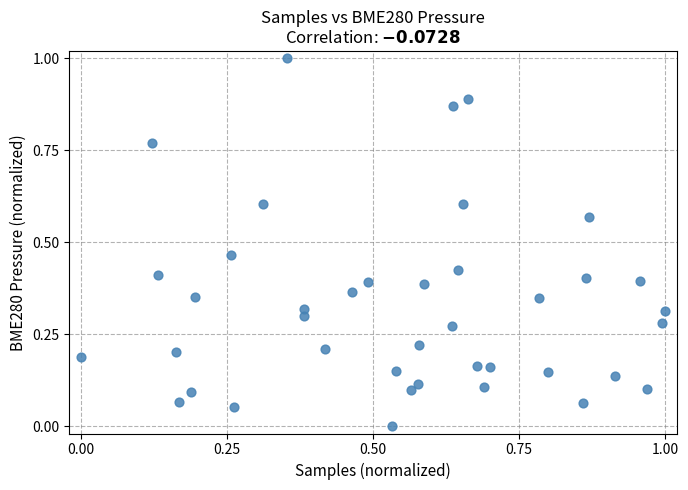

What is the range of Y values (max minus min)?

1.0